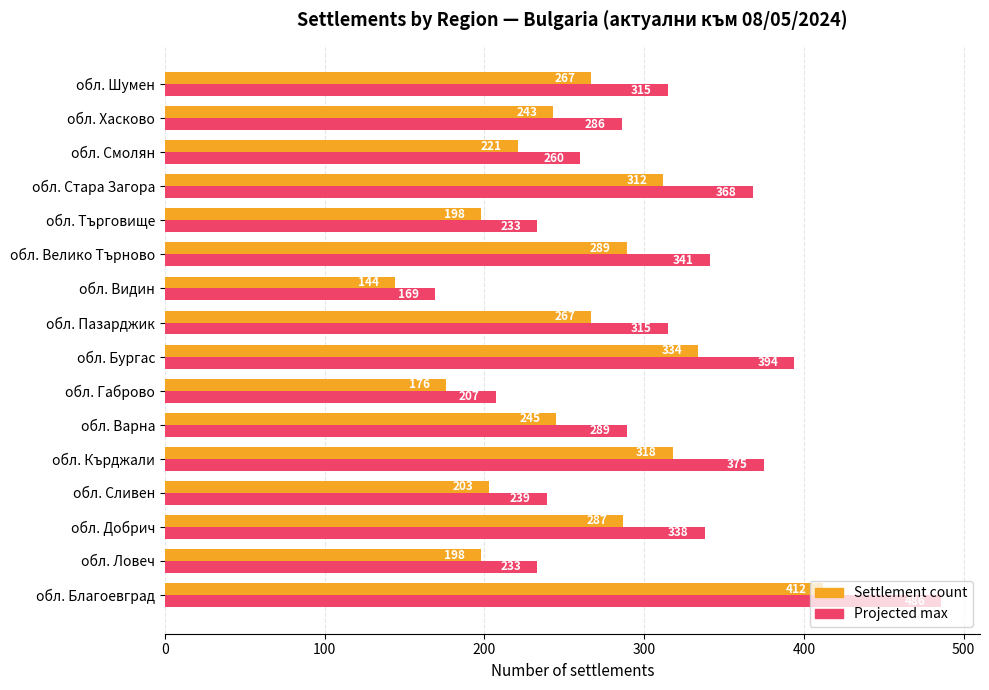

What is the approximate value of Settlement count at обл. Пазарджик?

267